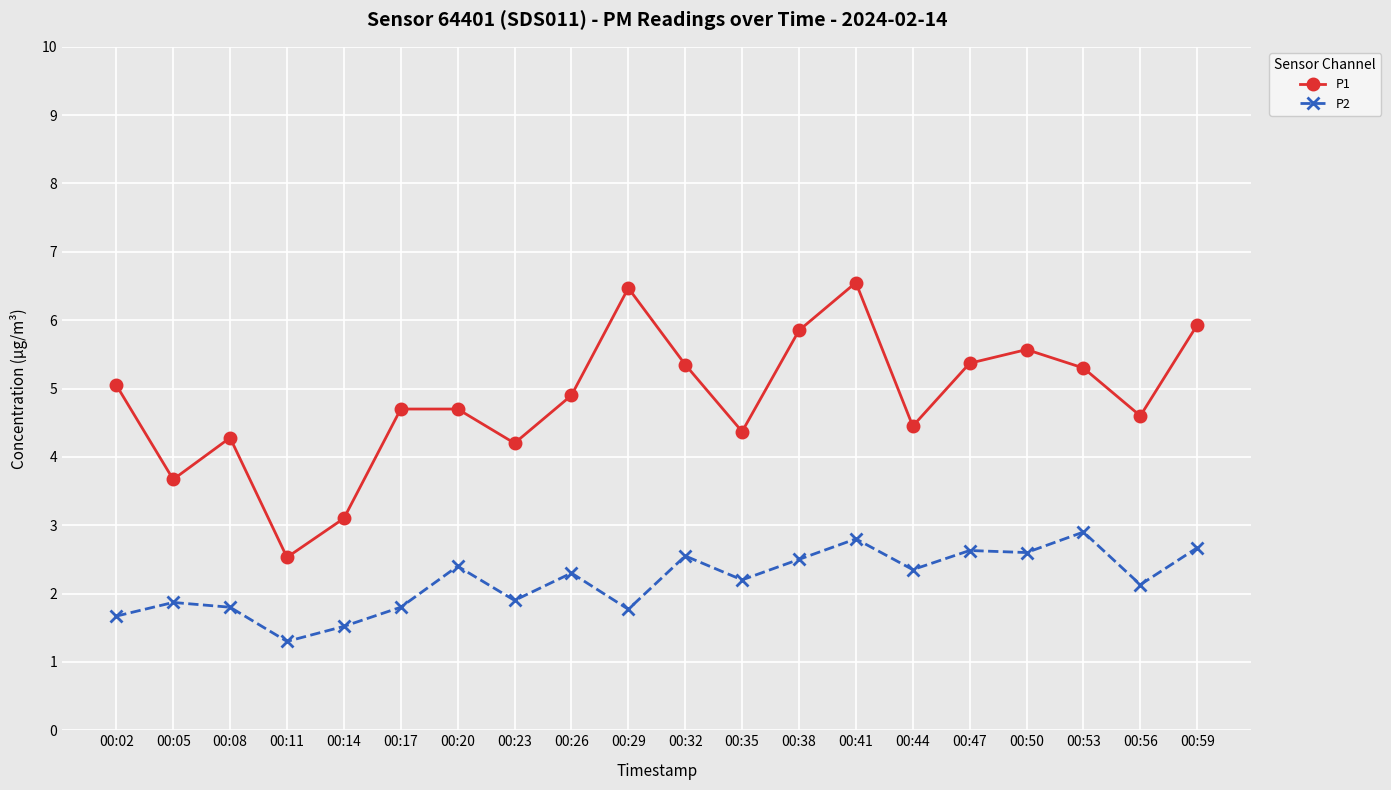

How many distinct data groups are displayed?

2